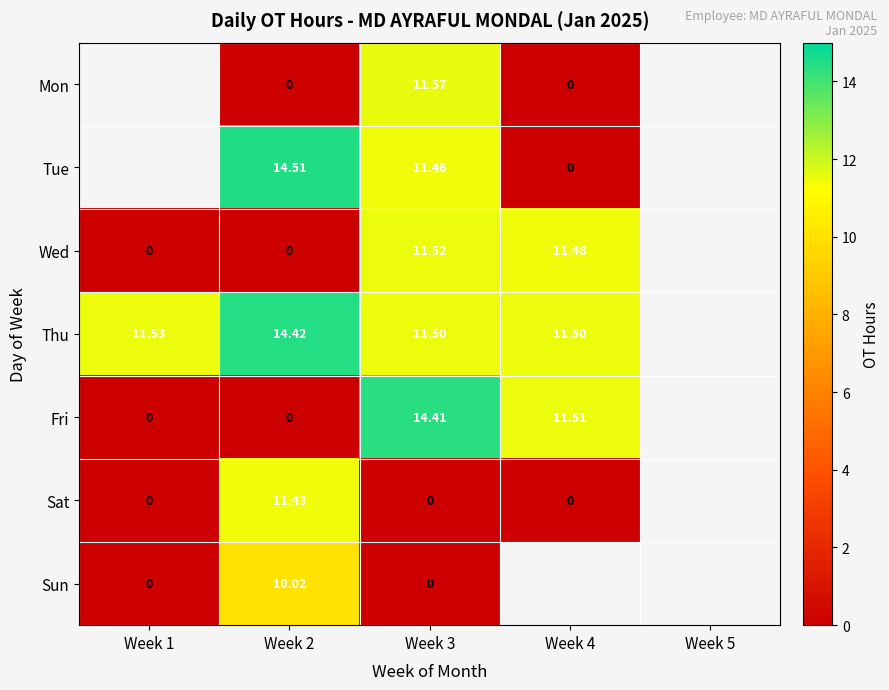

Rank the series at Week 2 from highest to lowest value.

Tue, Thu, Sat, Sun, Mon, Wed, Fri